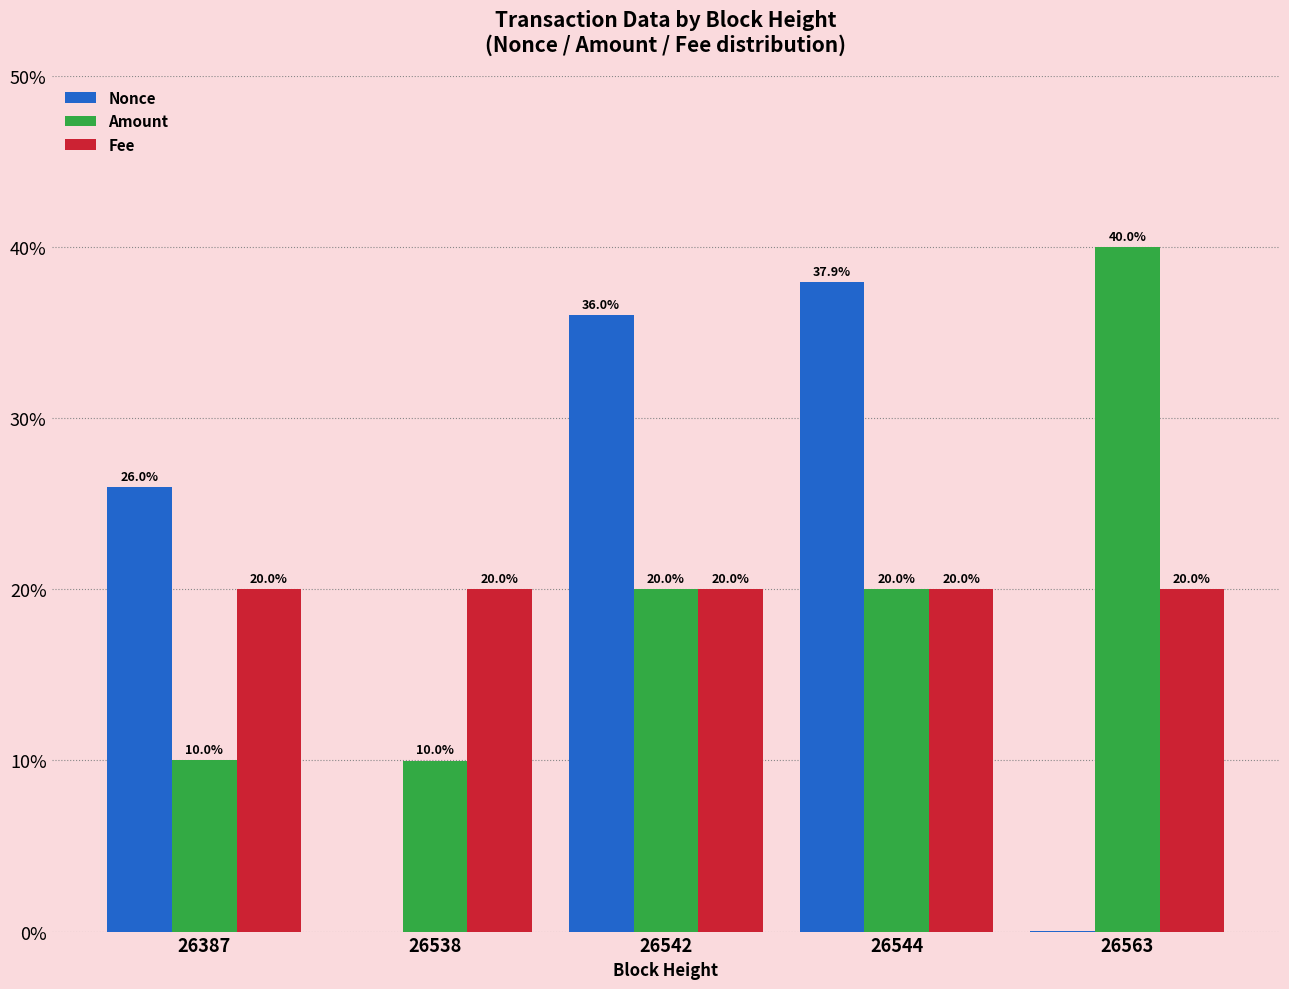

Is the value of Amount at 26542 greater than the value of Nonce at 26544?

No